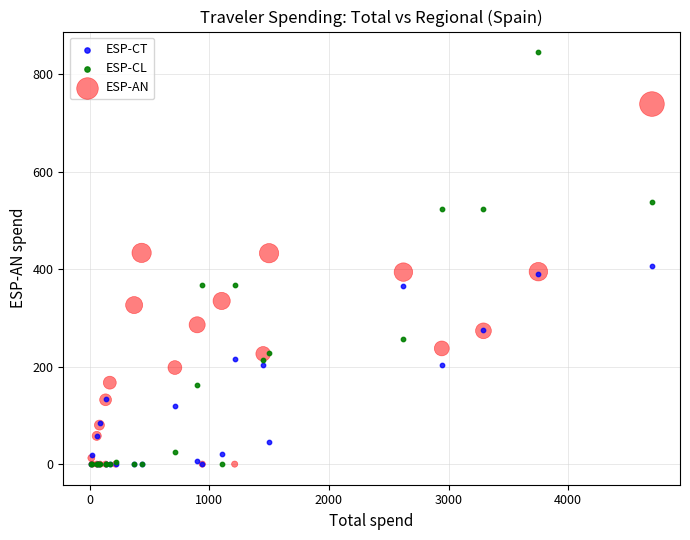

What are all the series names shown in the legend?

ESP-CT, ESP-CL, ESP-AN